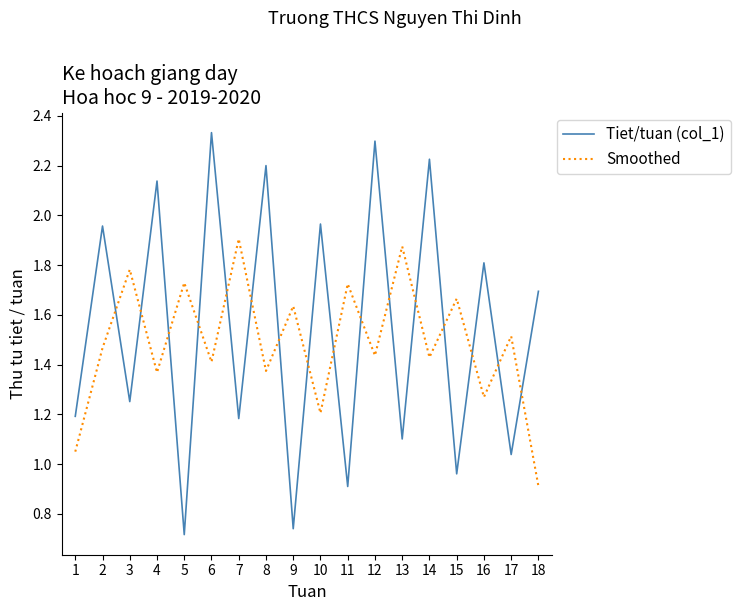

Which series changed the most between 4 and 7?

Tiet/tuan (col_1)